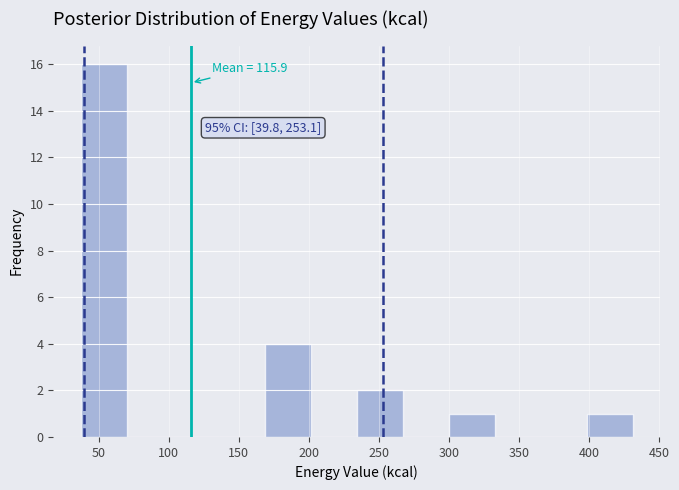

Which range on the x-axis has the tallest bar?

35 to 70